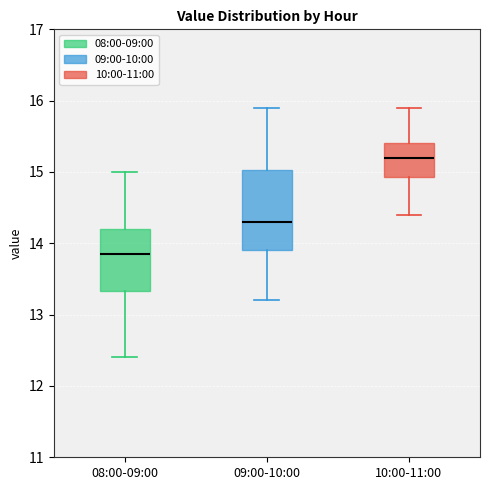

Reading left to right, transcribe this box plot: for each box, give where its median line is, the range the box spans, and where its two whiskers end, as read against the y-axis. The values are not printed on the chart, so give them approximately, as read against the axis.

08:00-09:00: median 13.9, box 13.3 to 14.2, whiskers 12.4 to 15.0
09:00-10:00: median 14.3, box 13.9 to 15.0, whiskers 13.2 to 15.9
10:00-11:00: median 15.2, box 14.9 to 15.4, whiskers 14.4 to 15.9